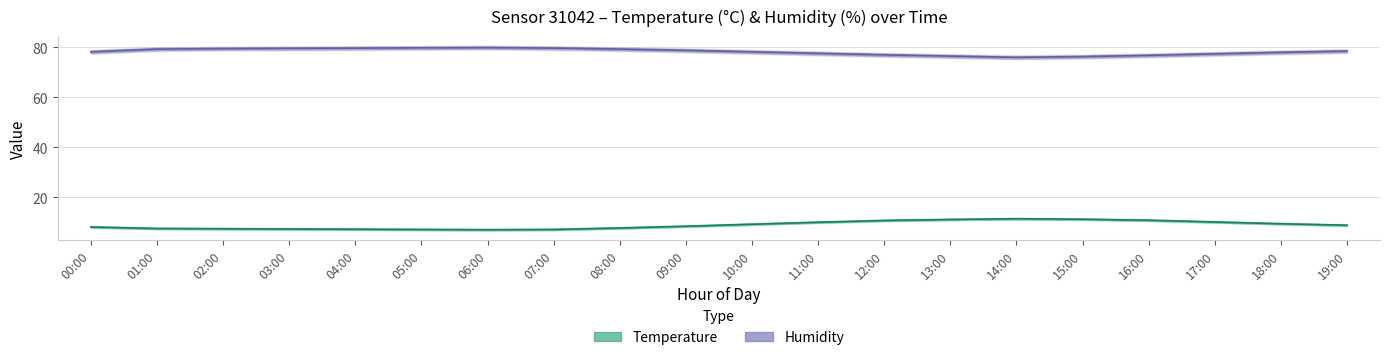

At 16:00, list the series in order from smallest to largest.

temperature_line, humidity_line